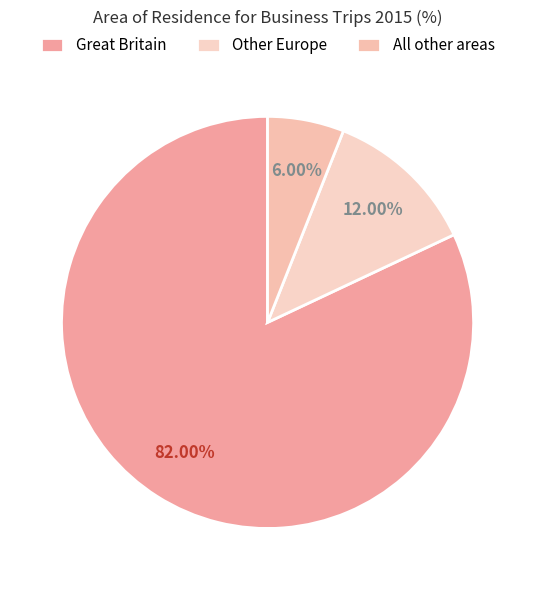

Which has a higher value, All other areas or Great Britain?

Great Britain